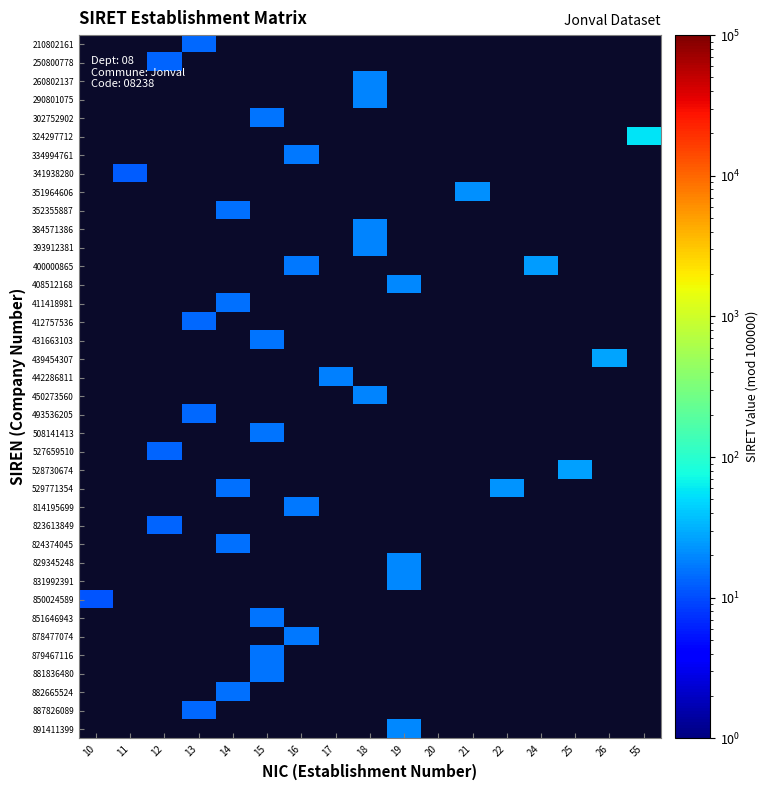

The value of 400000865 at 16 is 17.0. True or false?

True